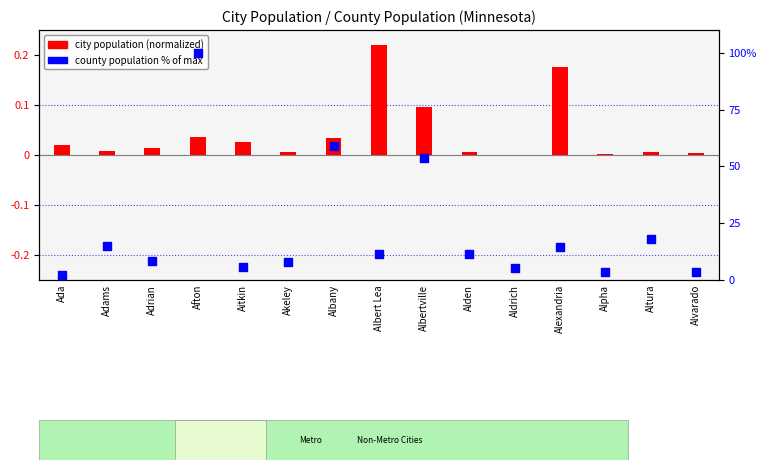

Which series reaches the minimum Y coordinate?

city population (normalized)